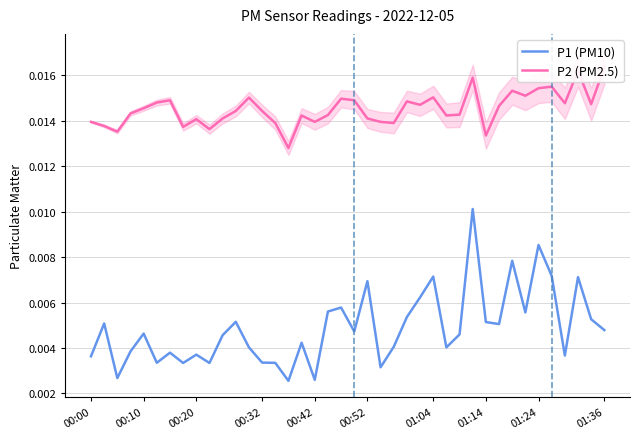

Reading left to right, extract all data points from this chart.

P1 (PM10): 0.0	0.0	0.0	0.0	0.0	0.0	0.0	0.0	0.0	0.0	0.0	0.0	0.0	0.0	0.0	0.0	0.0	0.0	0.0	0.0	0.0	0.0	0.0	0.0	0.0	0.0	0.0	0.0	0.0	0.0	0.0	0.0	0.0	0.0	0.0	0.0	0.0	0.0	0.0	0.0
P2 (PM2.5): 0.0	0.0	0.0	0.0	0.0	0.0	0.0	0.0	0.0	0.0	0.0	0.0	0.0	0.0	0.0	0.0	0.0	0.0	0.0	0.0	0.0	0.0	0.0	0.0	0.0	0.0	0.0	0.0	0.0	0.0	0.0	0.0	0.0	0.0	0.0	0.0	0.0	0.0	0.0	0.0